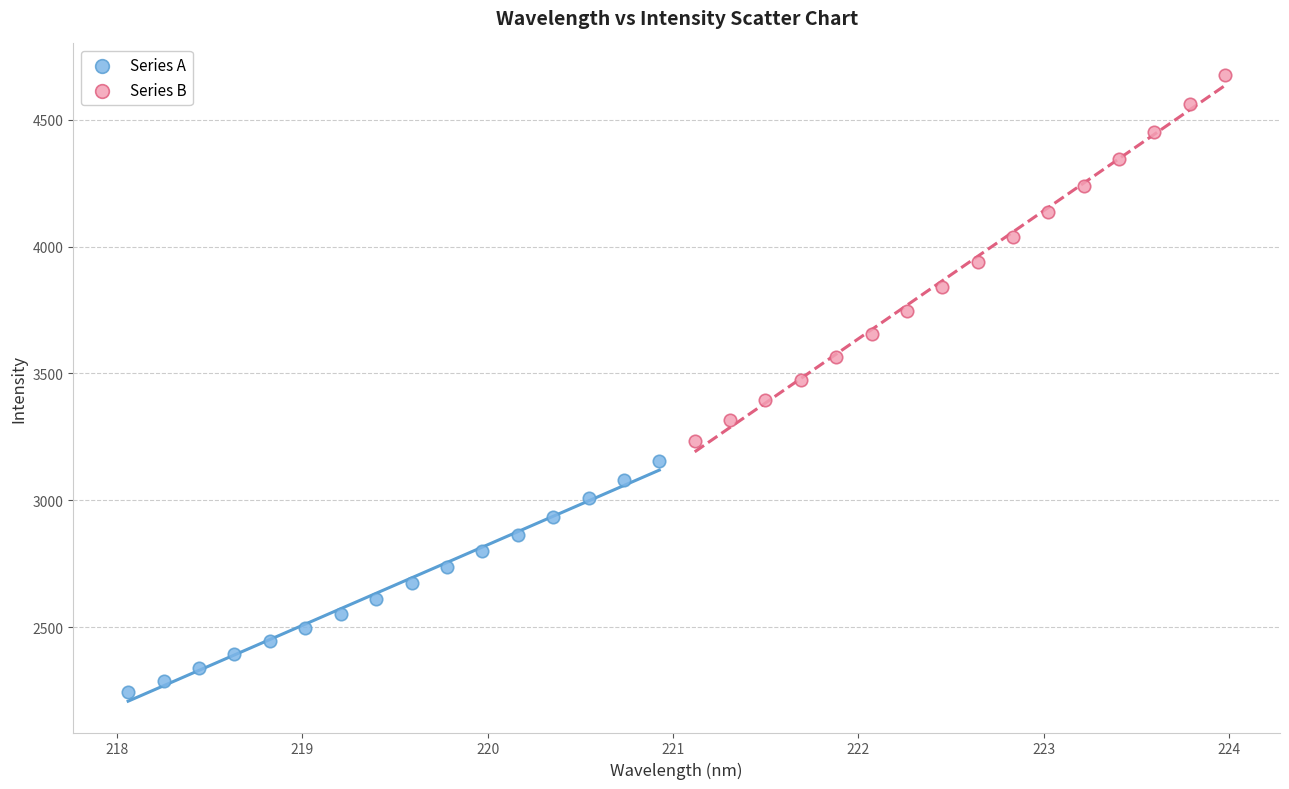

Which series contains the highest Y value?

Series B